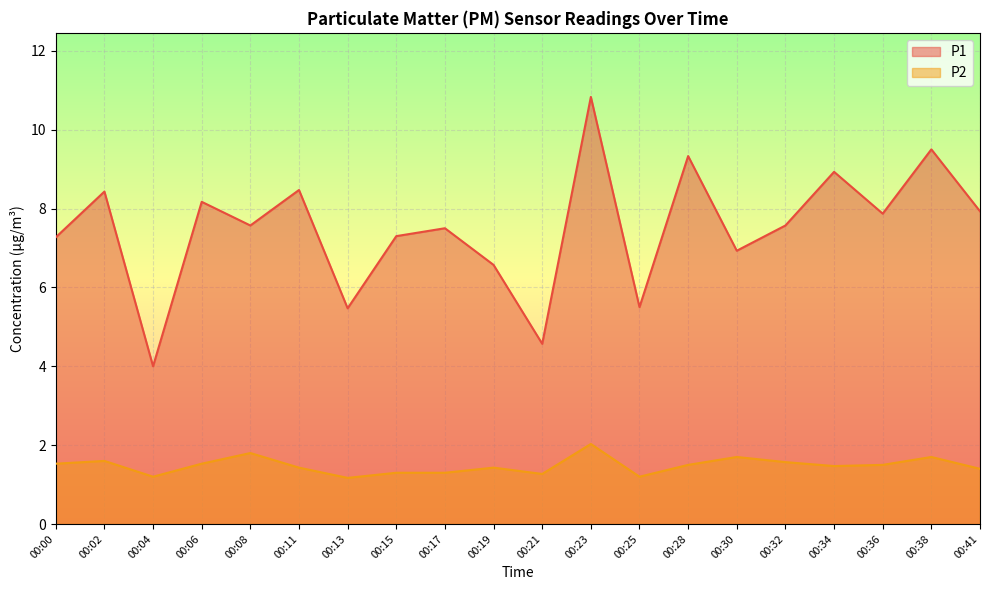

What are all the series names shown in the legend?

P1, P2